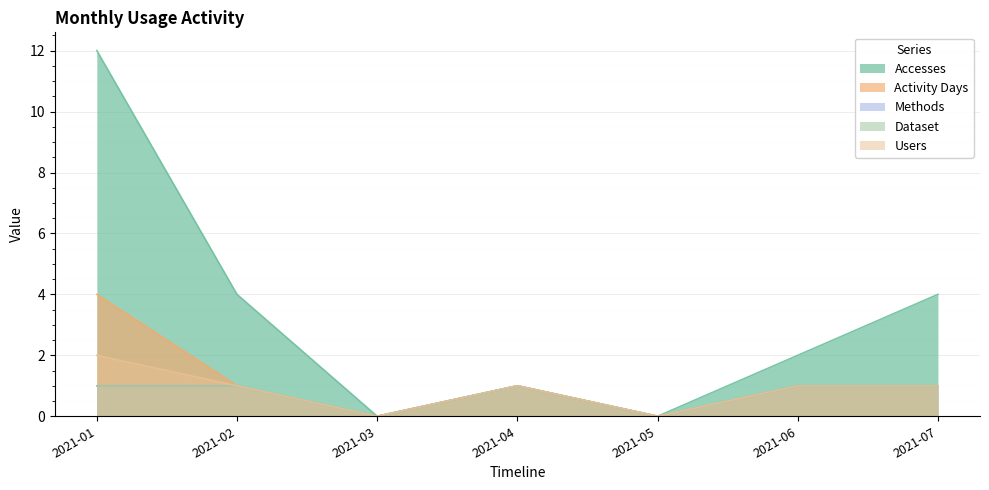

True or false: Methods and Dataset cross at least once.

False